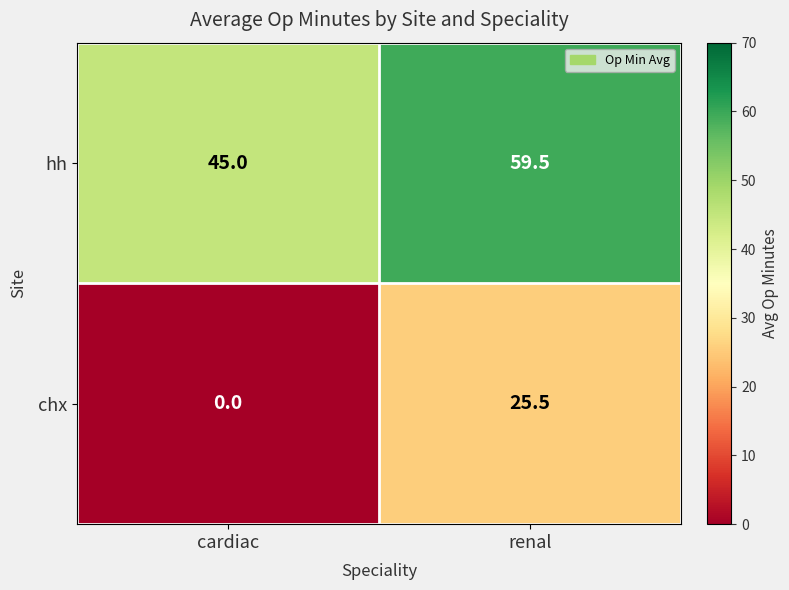

Which series has the largest range (max minus min)?

chx